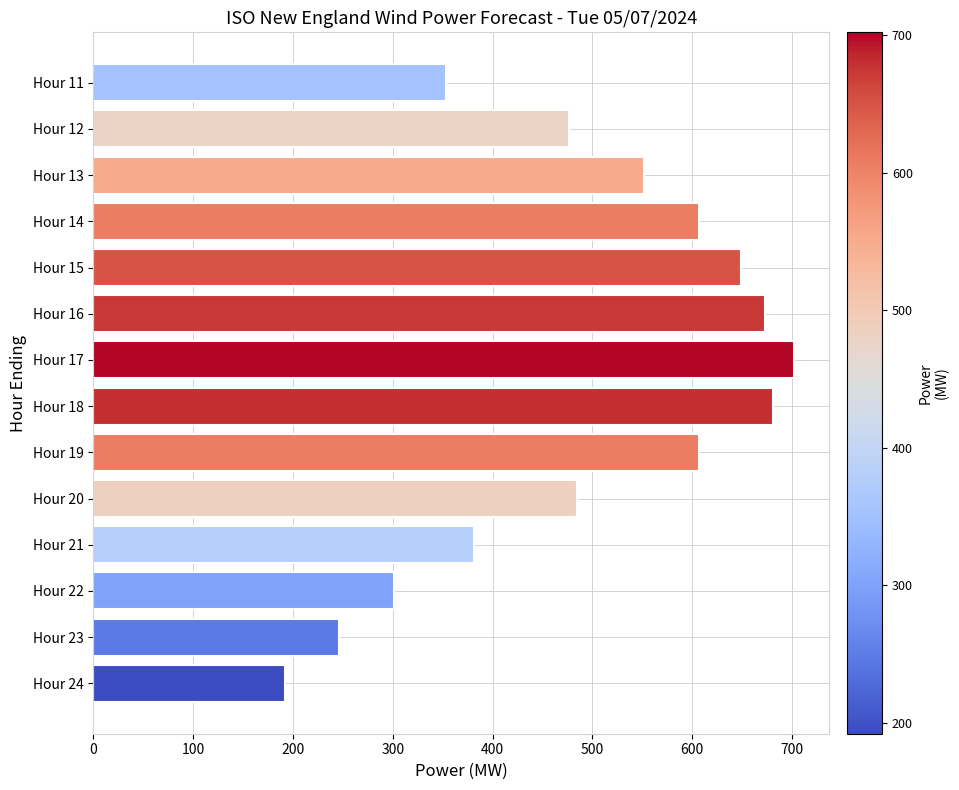

Reading top to bottom, transcribe all the data shown in this chart.

353	477	552	607	649	673	702	681	607	485	381	301	246	192